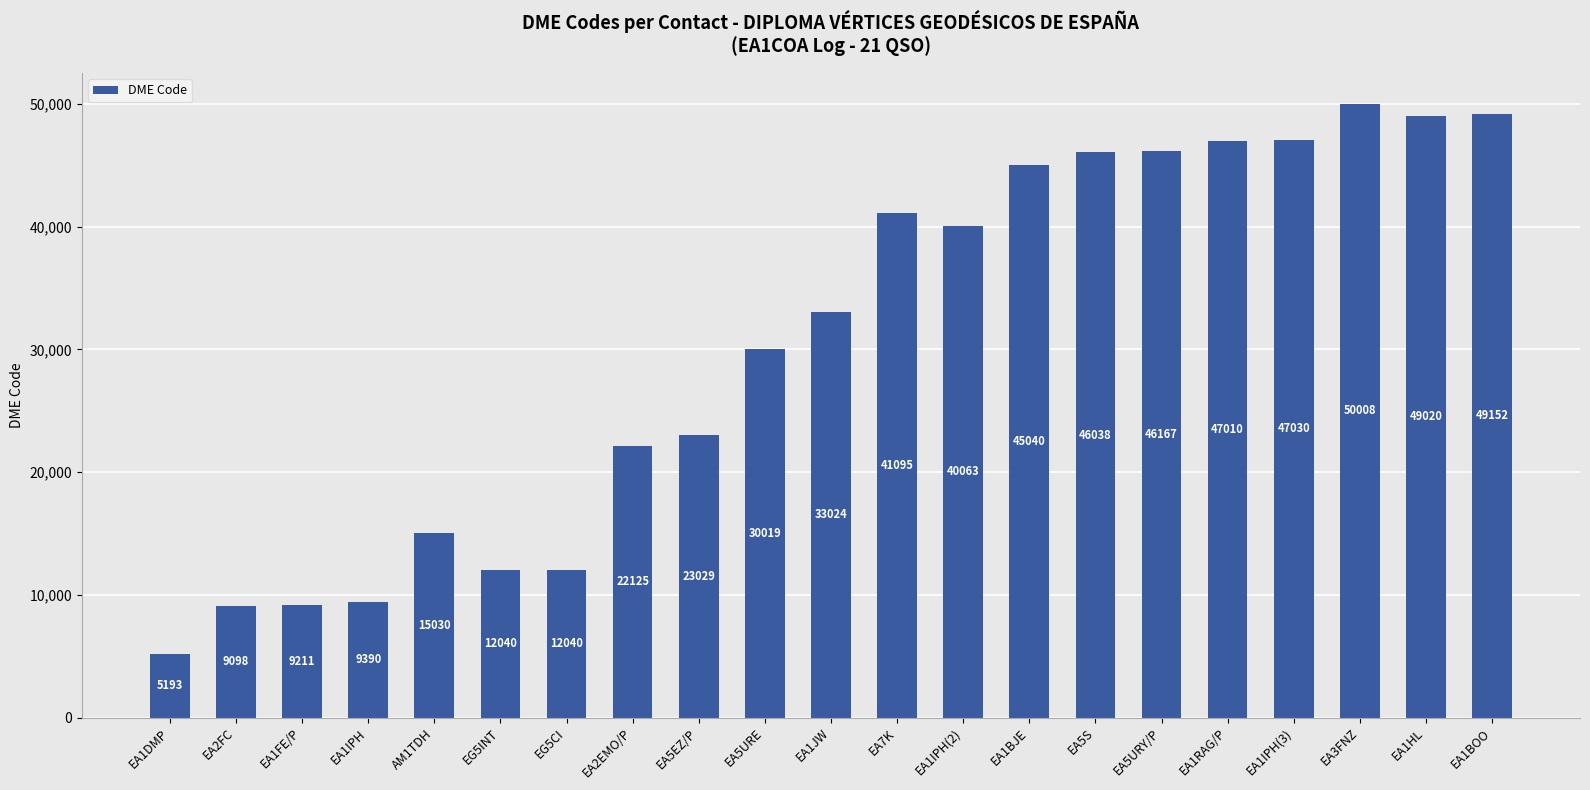

Count the number of categories in the chart.

21